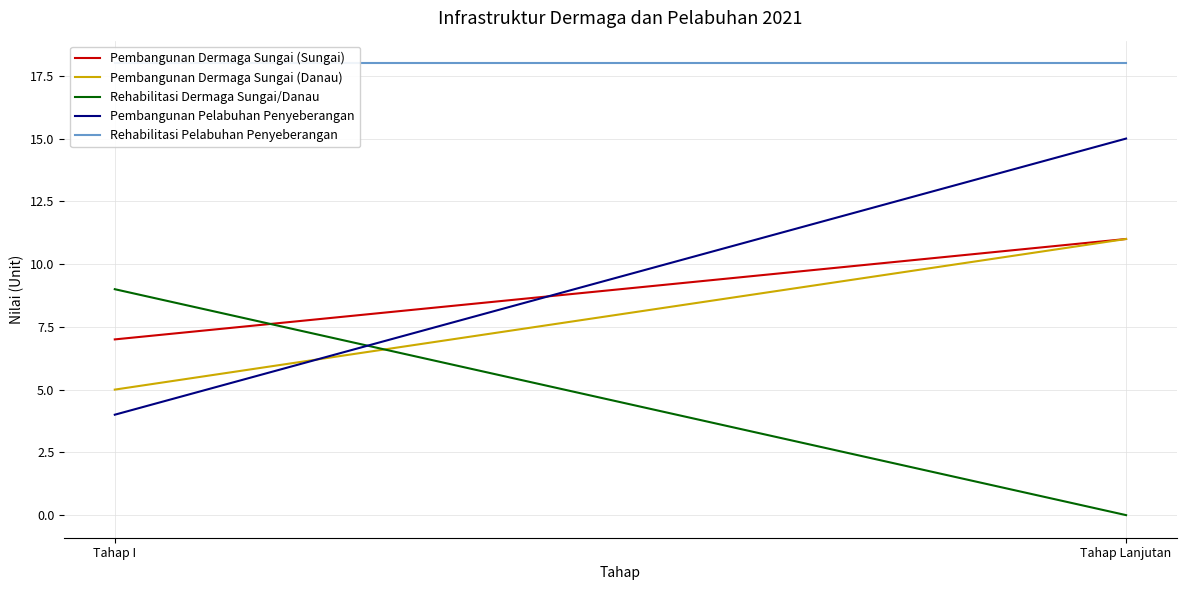

True or false: Rehabilitasi Dermaga Sungai/Danau has a value of 9 at Tahap I.

True